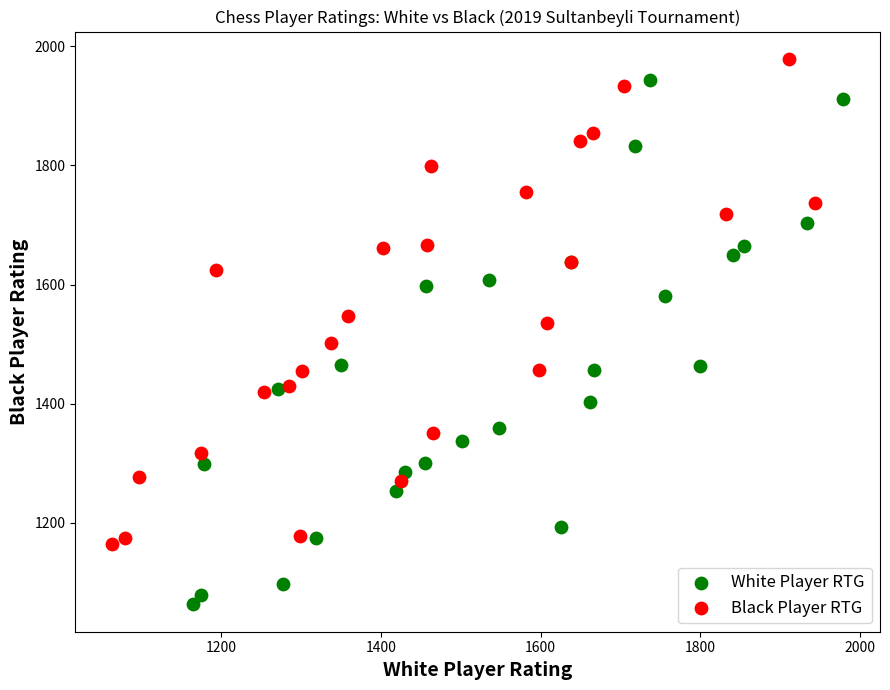

Which series reaches the minimum Y coordinate?

White Player RTG